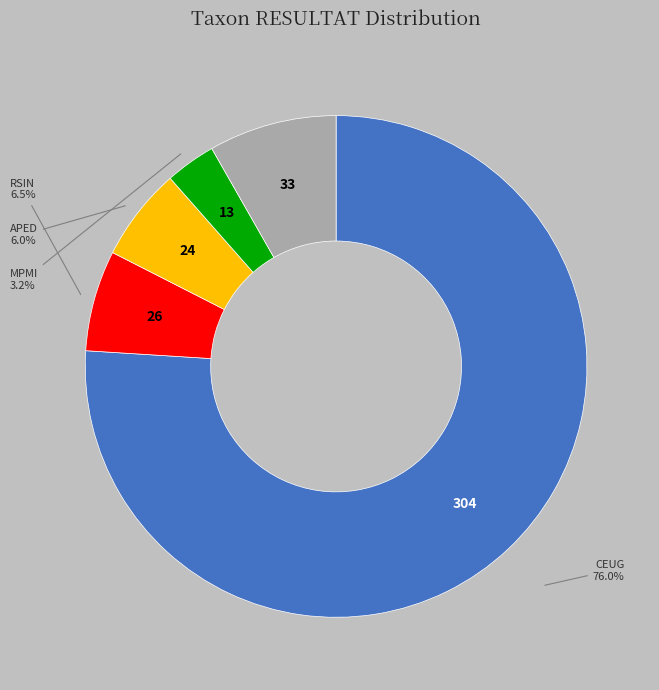

To the nearest percent, what is the average slice percentage?

20%